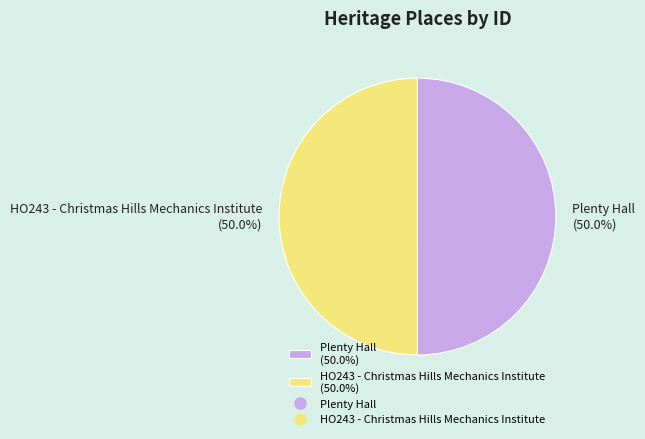

To the nearest percent, what portion does Plenty Hall represent?

50%